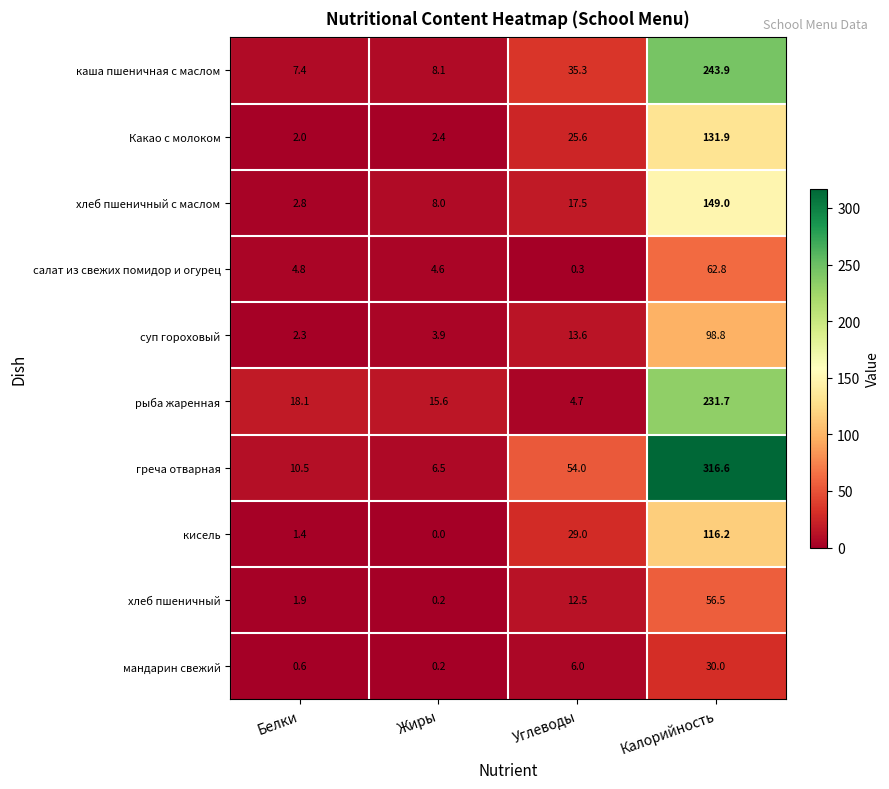

Which series changed the most between Жиры and Калорийность?

греча отварная